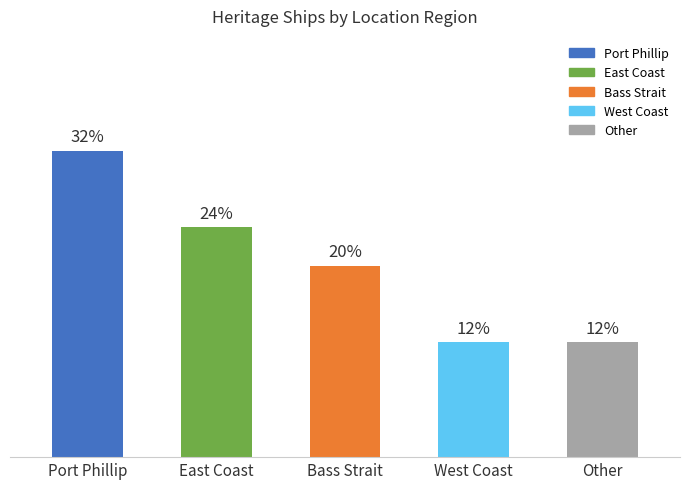

Are the bars horizontal?

No